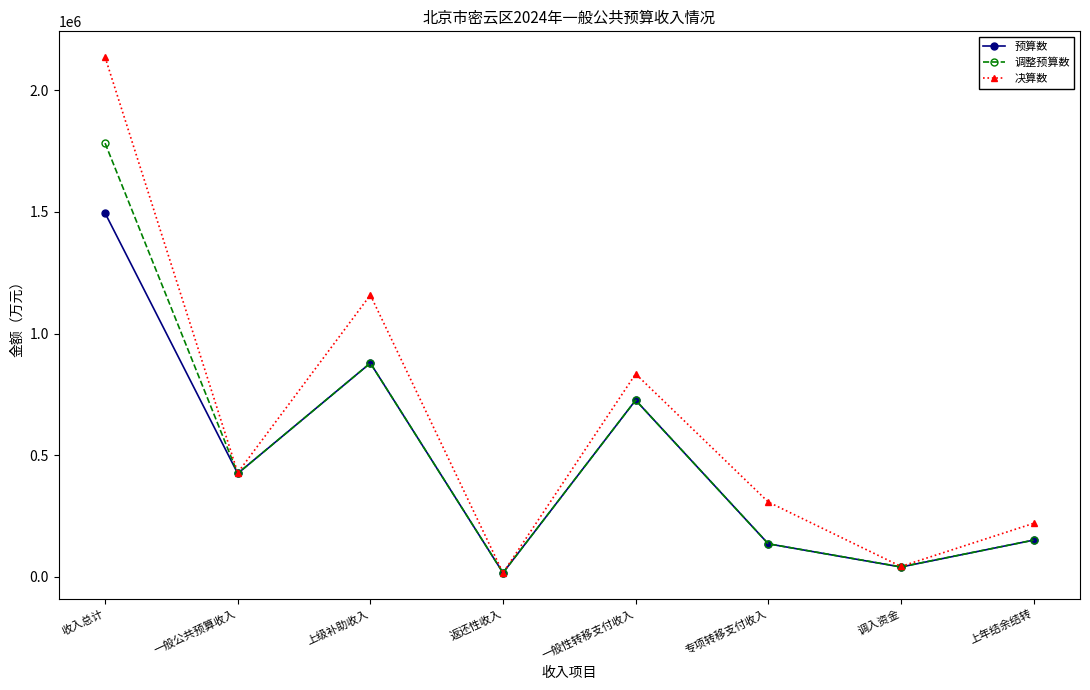

At which category does 预算数 reach its first local valley?

一般公共预算收入